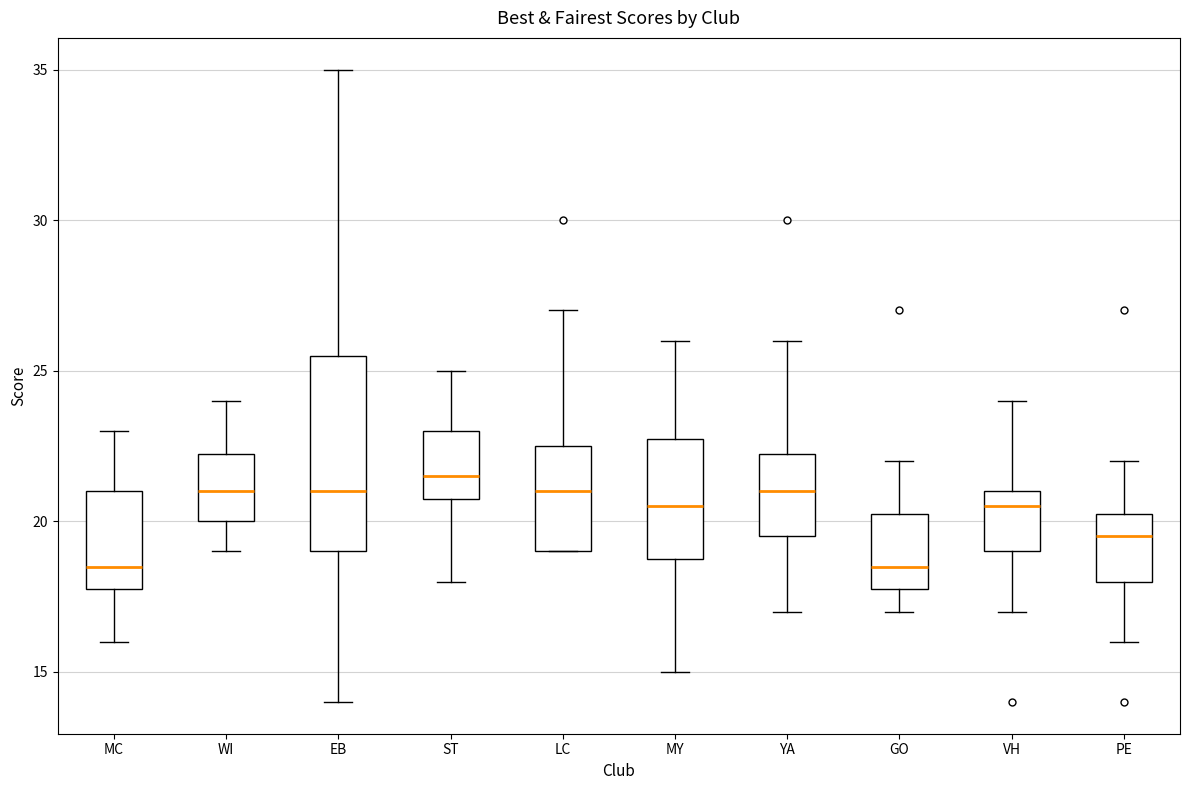

Reading left to right, transcribe this box plot: for each box, give where its median line is, the range the box spans, and where its two whiskers end, as read against the y-axis. The values are not printed on the chart, so give them approximately, as read against the axis.

MC: median 18.5, box 18.0 to 21.0, whiskers 16.0 to 23.0
WI: median 21.0, box 20.0 to 22.5, whiskers 19.0 to 24.0
EB: median 21.0, box 19.0 to 25.5, whiskers 14.0 to 35.0
ST: median 21.5, box 21.0 to 23.0, whiskers 18.0 to 25.0
LC: median 21.0, box 19.0 to 22.5, whiskers 19.0 to 27.0
MY: median 20.5, box 19.0 to 23.0, whiskers 15.0 to 26.0
YA: median 21.0, box 19.5 to 22.5, whiskers 17.0 to 26.0
GO: median 18.5, box 18.0 to 20.5, whiskers 17.0 to 22.0
VH: median 20.5, box 19.0 to 21.0, whiskers 17.0 to 24.0
PE: median 19.5, box 18.0 to 20.5, whiskers 16.0 to 22.0